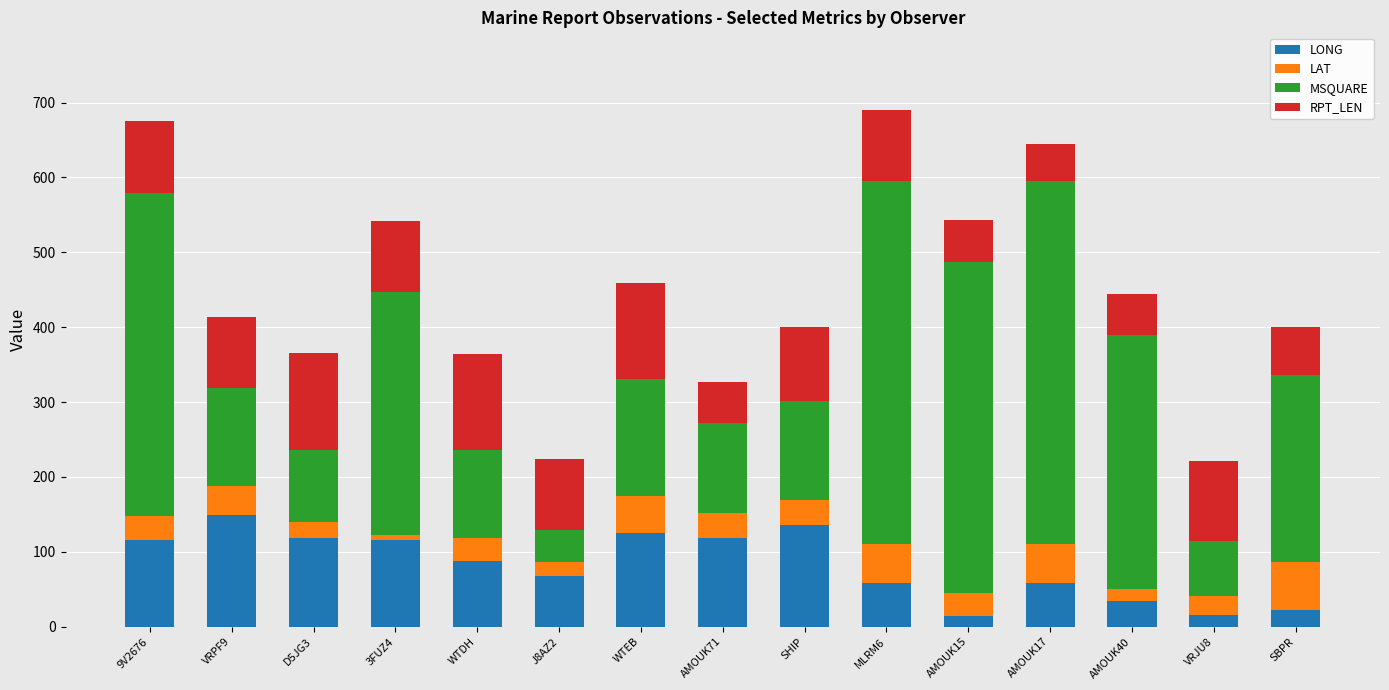

What is the highest value of the LONG series?

149.5